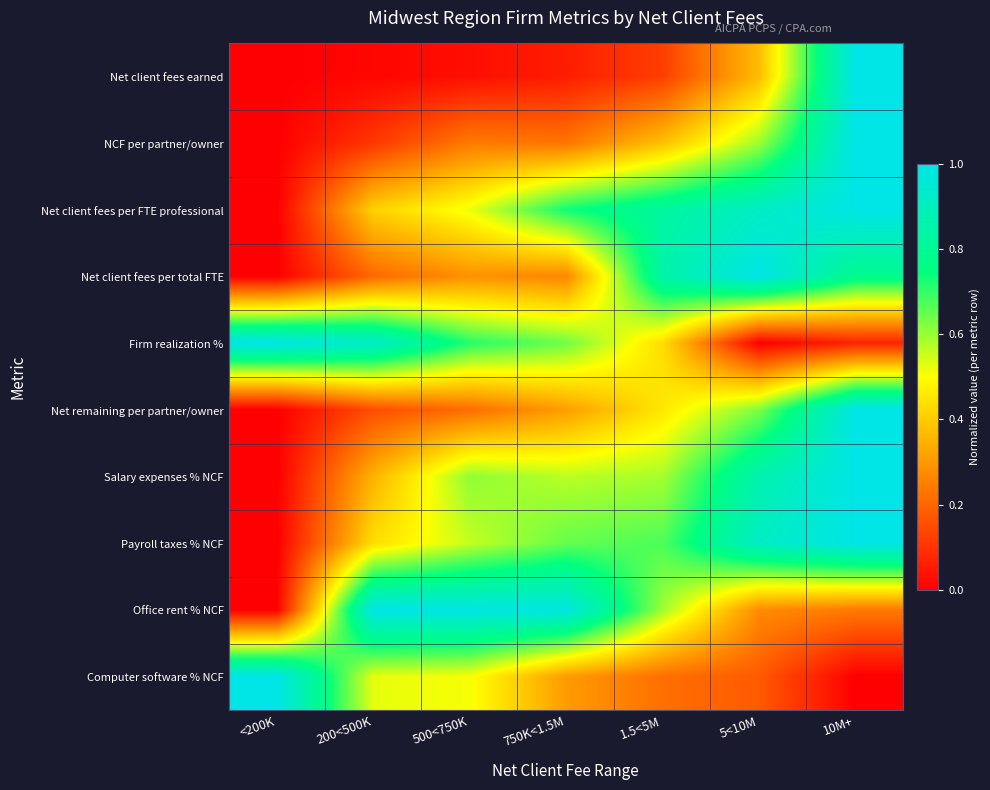

What is the difference between the highest and lowest values at <200K?

1.0